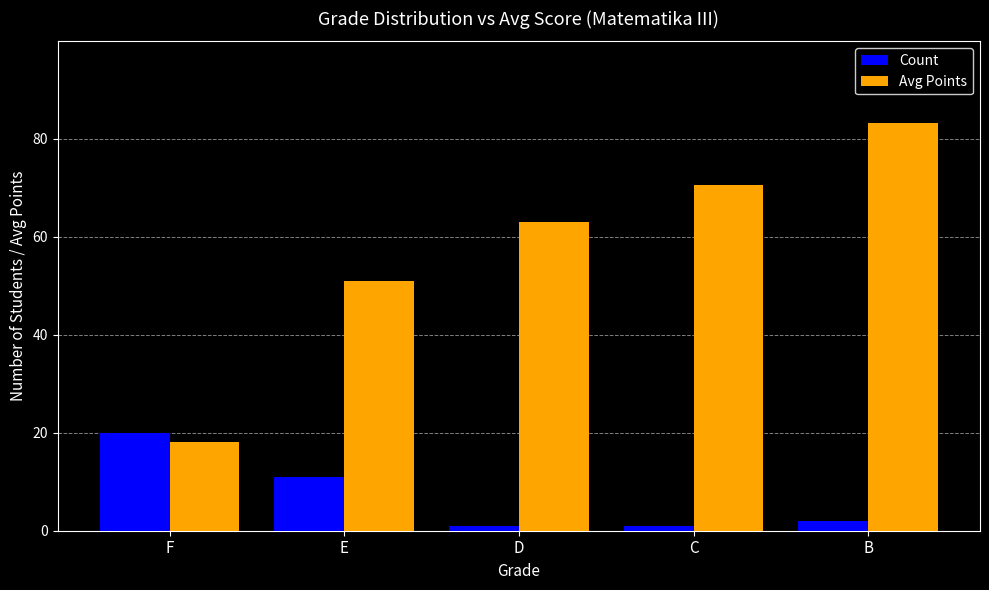

Reading left to right, list all the values displayed in this chart.

Count: F=20.0	E=11.0	D=1.0	C=1.0	B=2.0
Avg Points: F=18.1	E=51.0	D=63.0	C=70.5	B=83.2